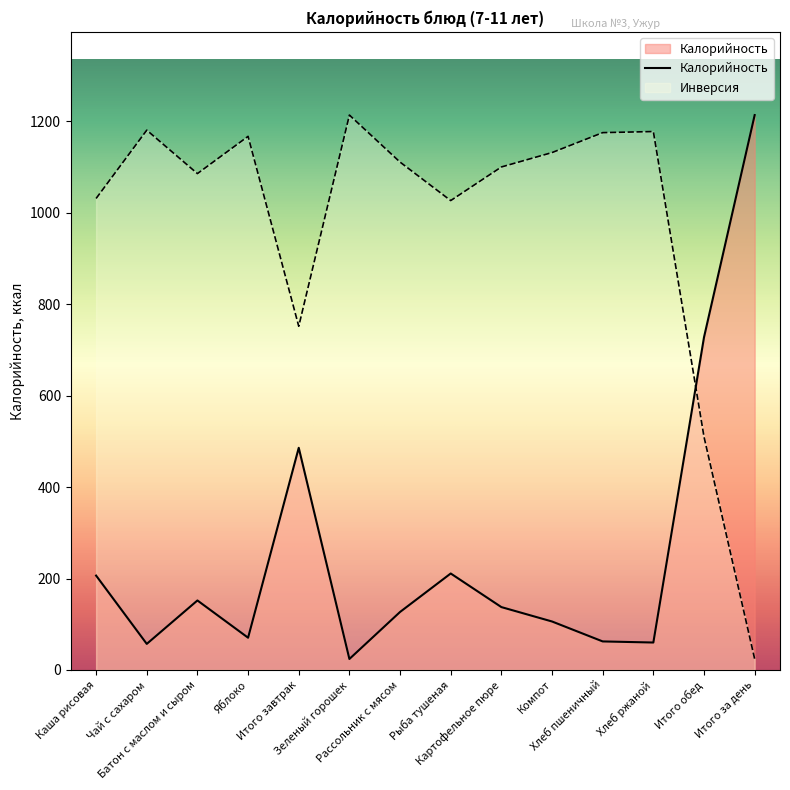

Rank the categories by value from lowest to highest.

Зеленый горошек, Чай с сахаром, Хлеб ржаной, Хлеб пшеничный, Яблоко, Компот, Рассольник с мясом, Картофельное пюре, Батон с маслом и сыром, Каша рисовая, Рыба тушеная, Итого завтрак, Итого обед, Итого за день